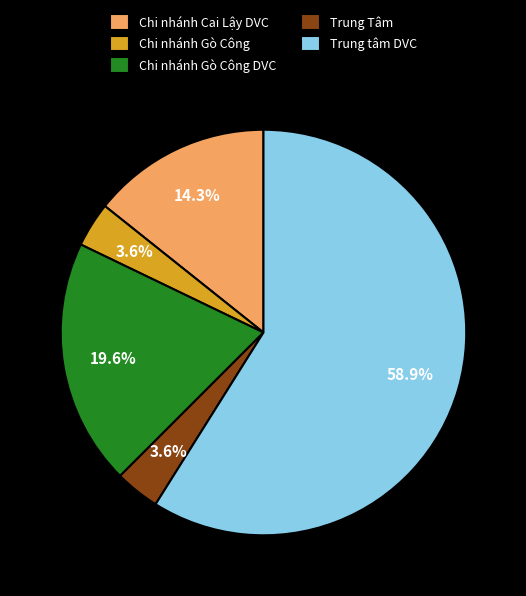

Which slice represents more than half of the pie?

Trung tâm DVC